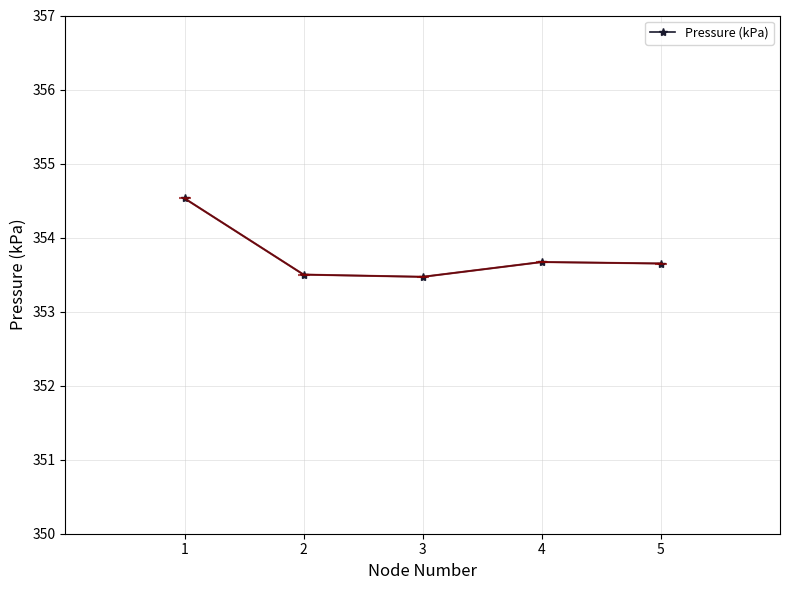

What is the sum of the values at 1 and 3?

708.0